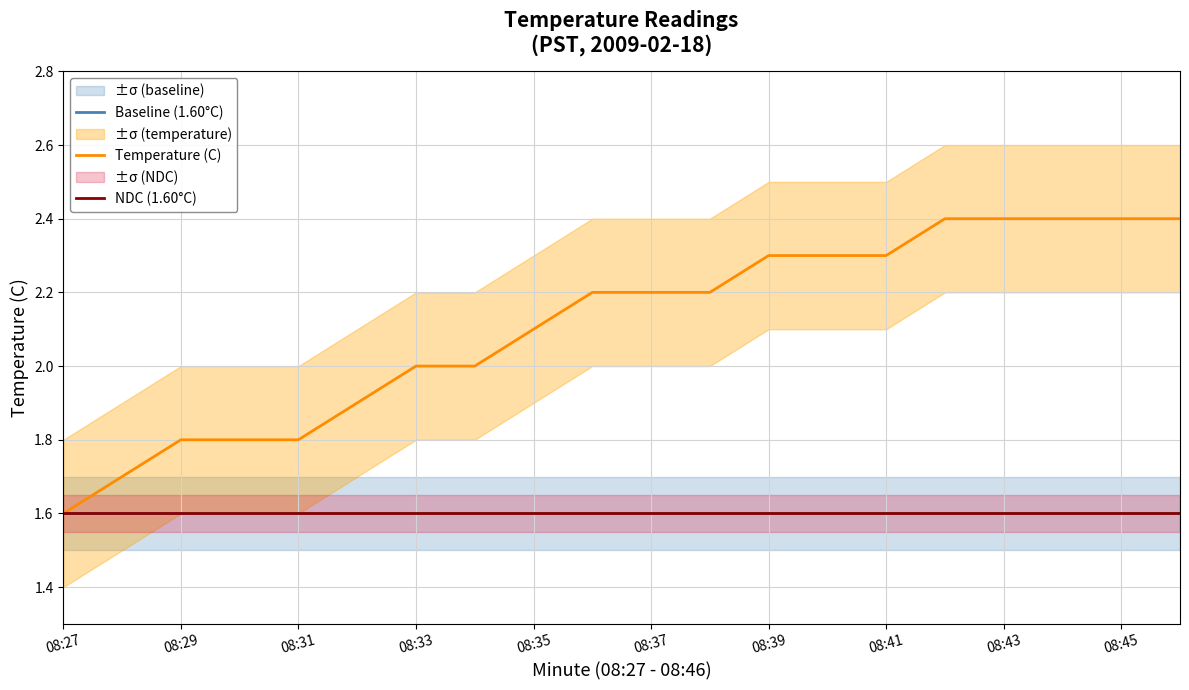

What are all the series names shown in the legend?

Baseline (1.60°C), Temperature (C), NDC (1.60°C)